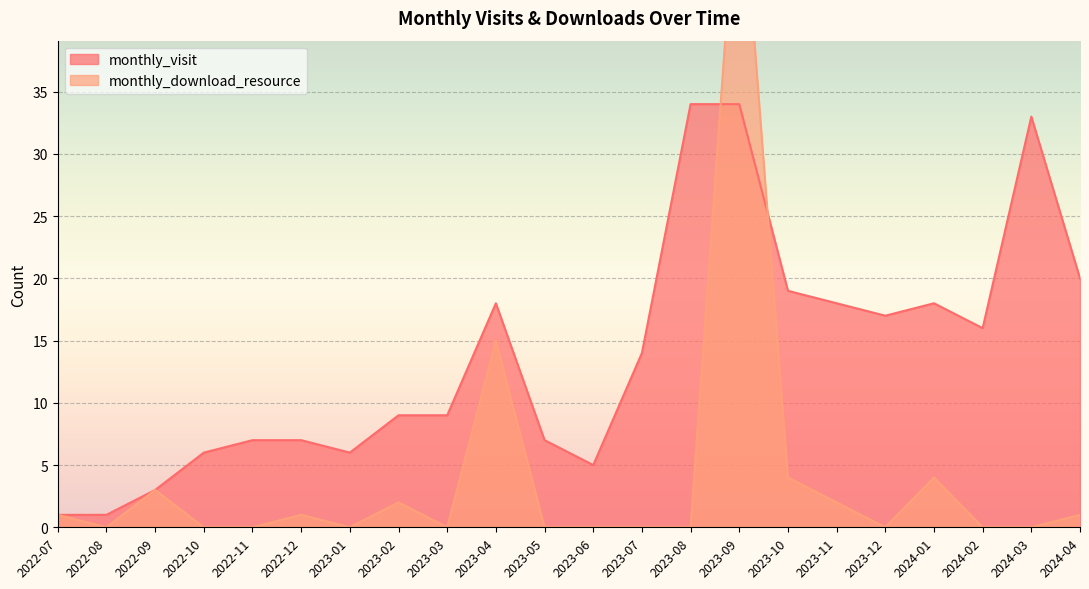

Is it true that monthly_download_resource equals 25 at 2023-04?

False